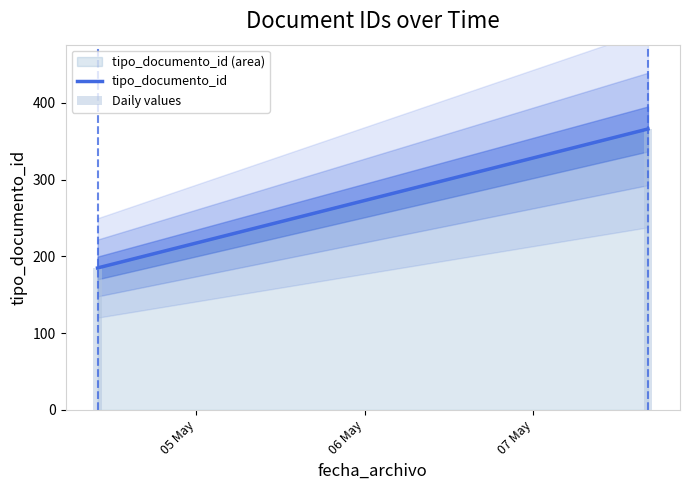

How many data points are above 38?

2